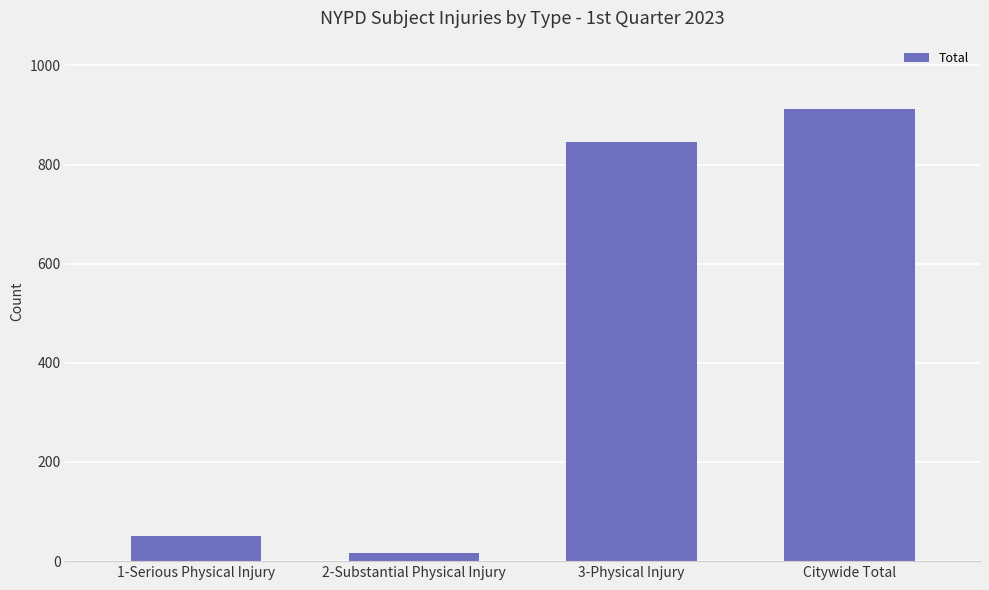

What is the label of the 3rd bar from the left?

3-Physical Injury